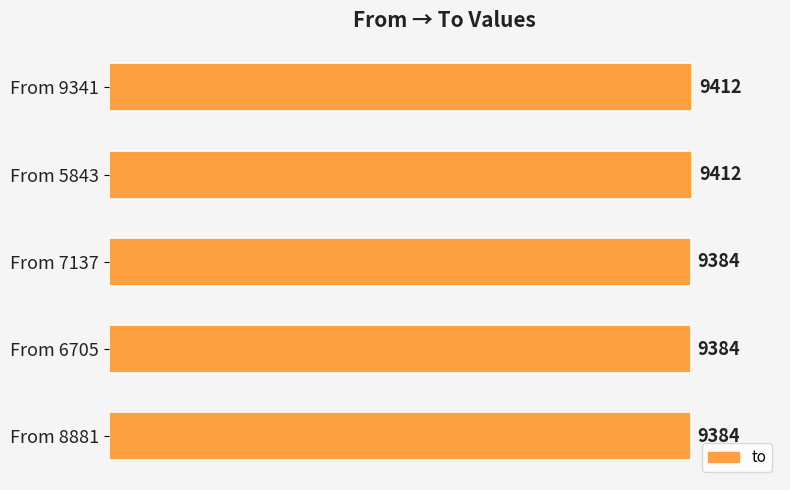

What is the average value?

9395